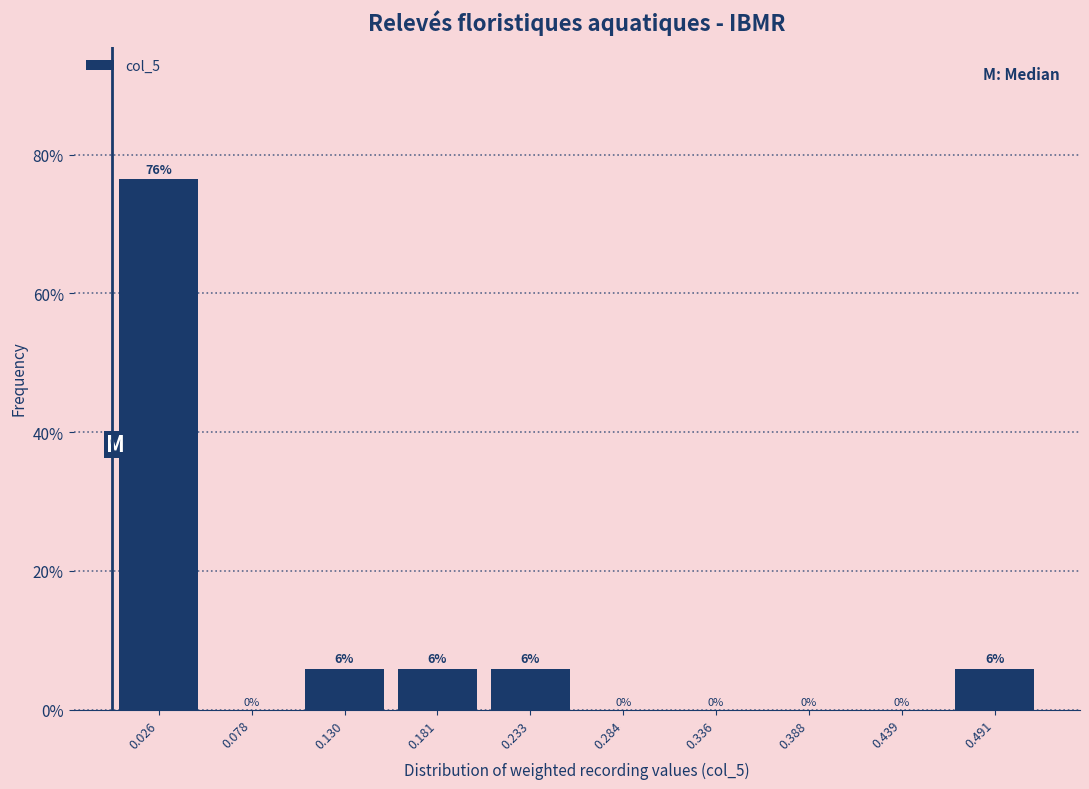

Over which range of the x-axis is the bar tallest?

0.00 to 0.05